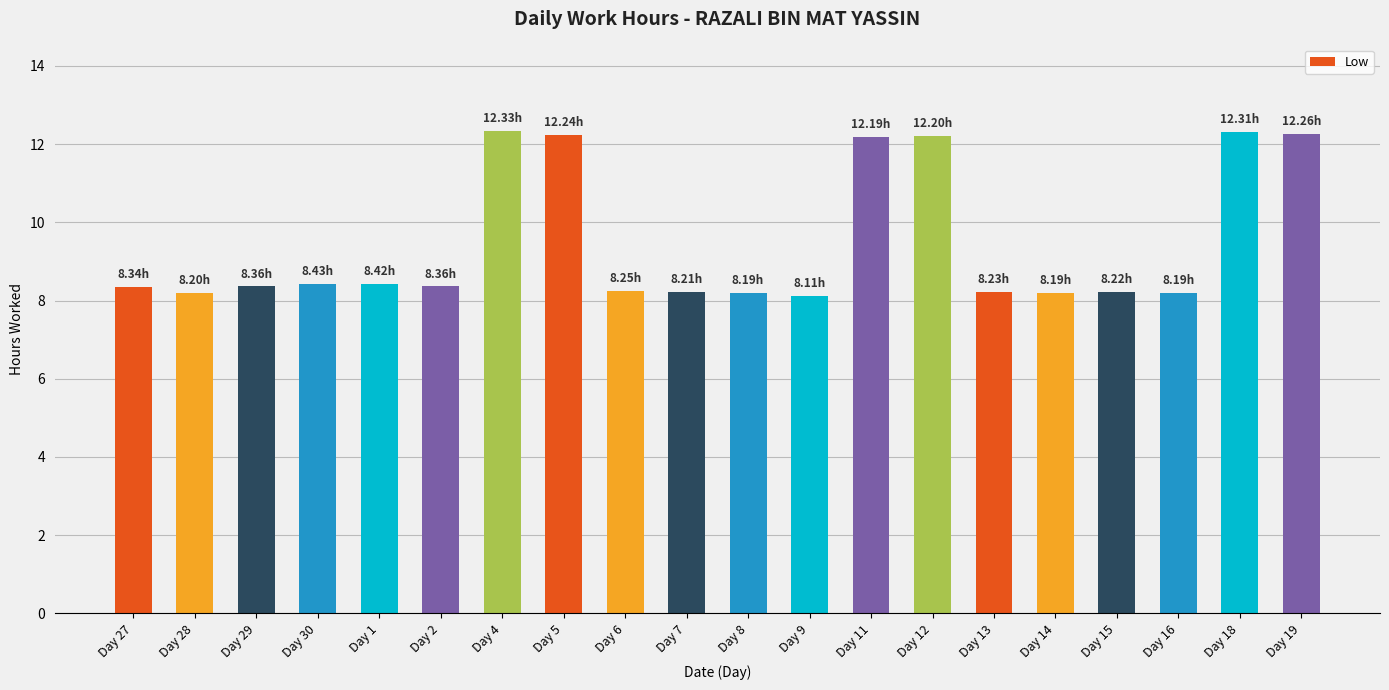

What is the difference between the values at Day 4 and Day 29?

4.0